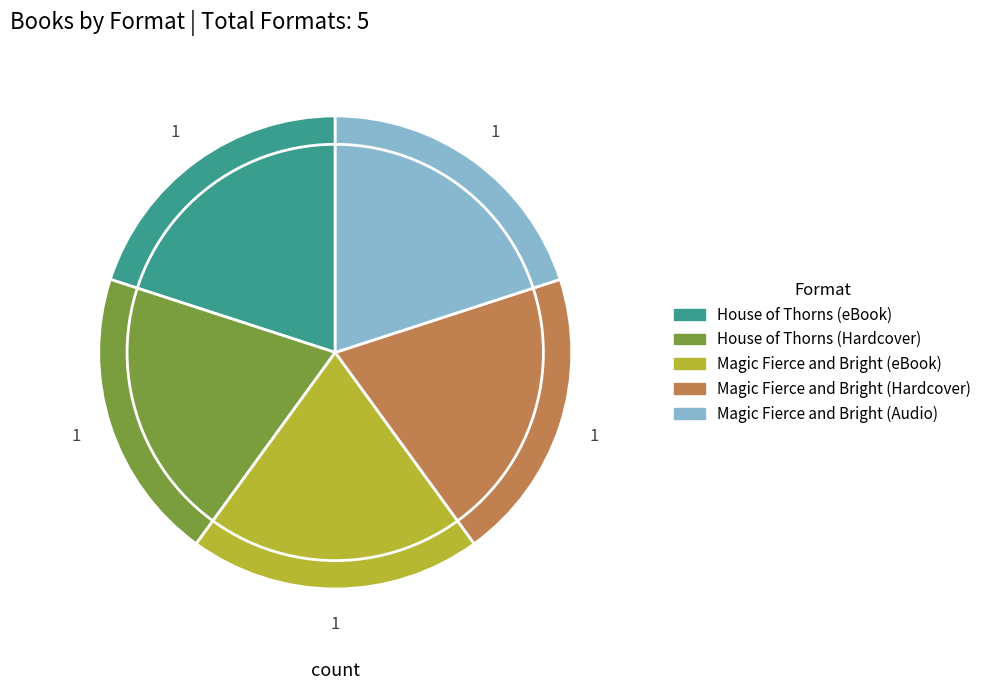

The Magic Fierce and Bright (eBook) slice represents 20% of the pie. True or false?

True